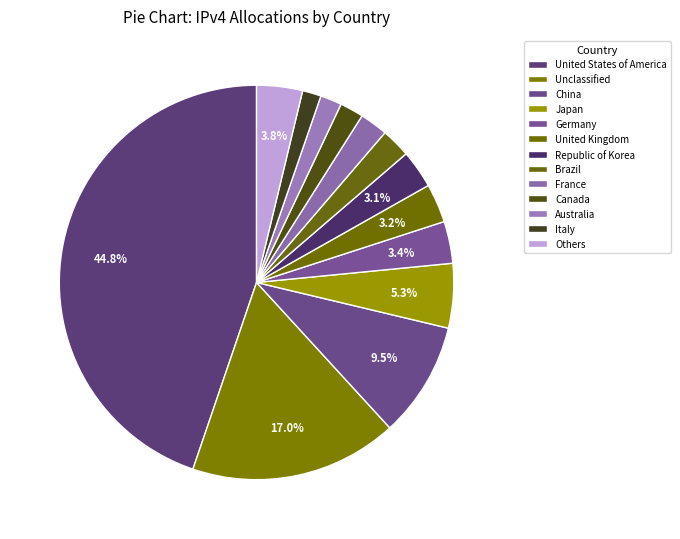

Which slice is the largest?

United States of America